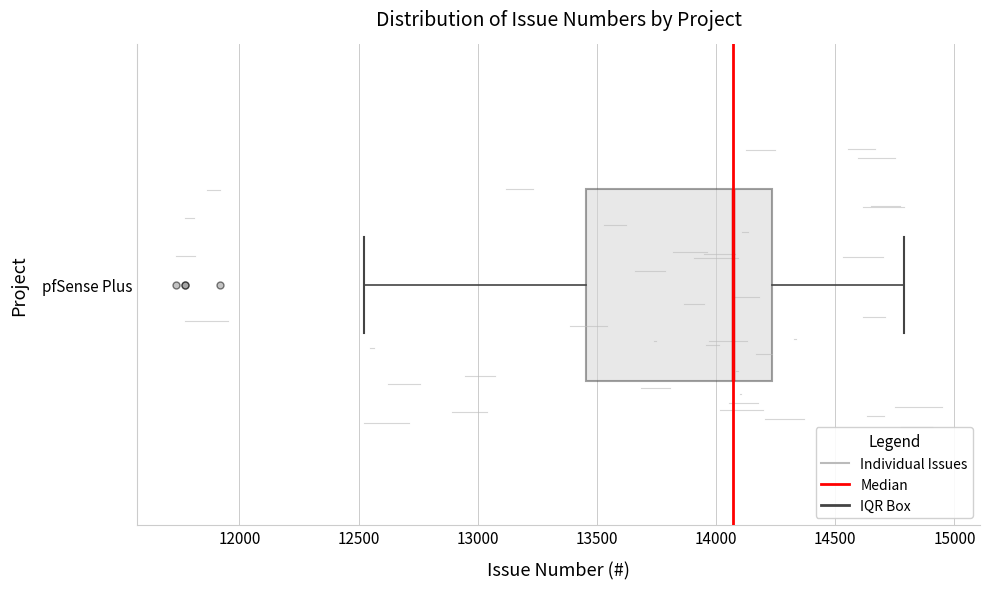

Where is the left edge of the box for pfSense Plus on the x-axis? The values are not printed on the chart, so give them approximately, as read against the axis.

13450